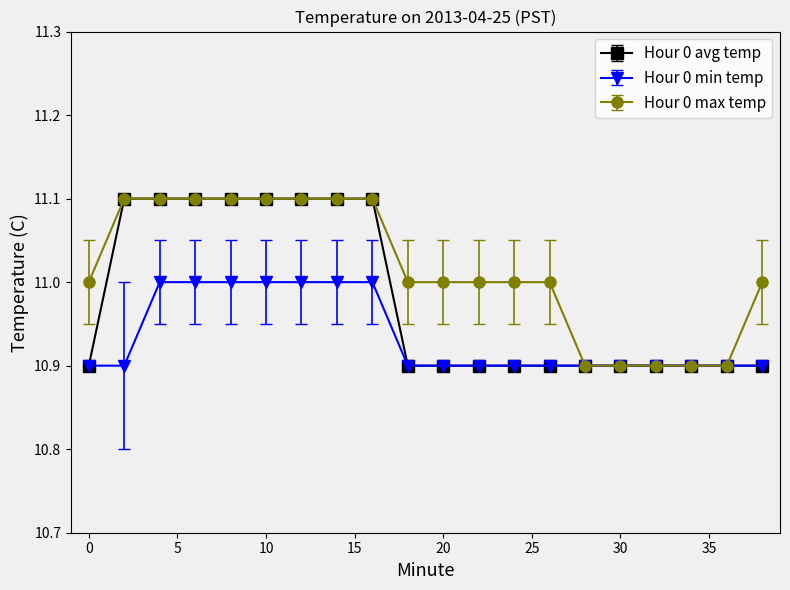

List the series in order of their overall mean, lowest first.

Hour 0 min temp, Hour 0 avg temp, Hour 0 max temp